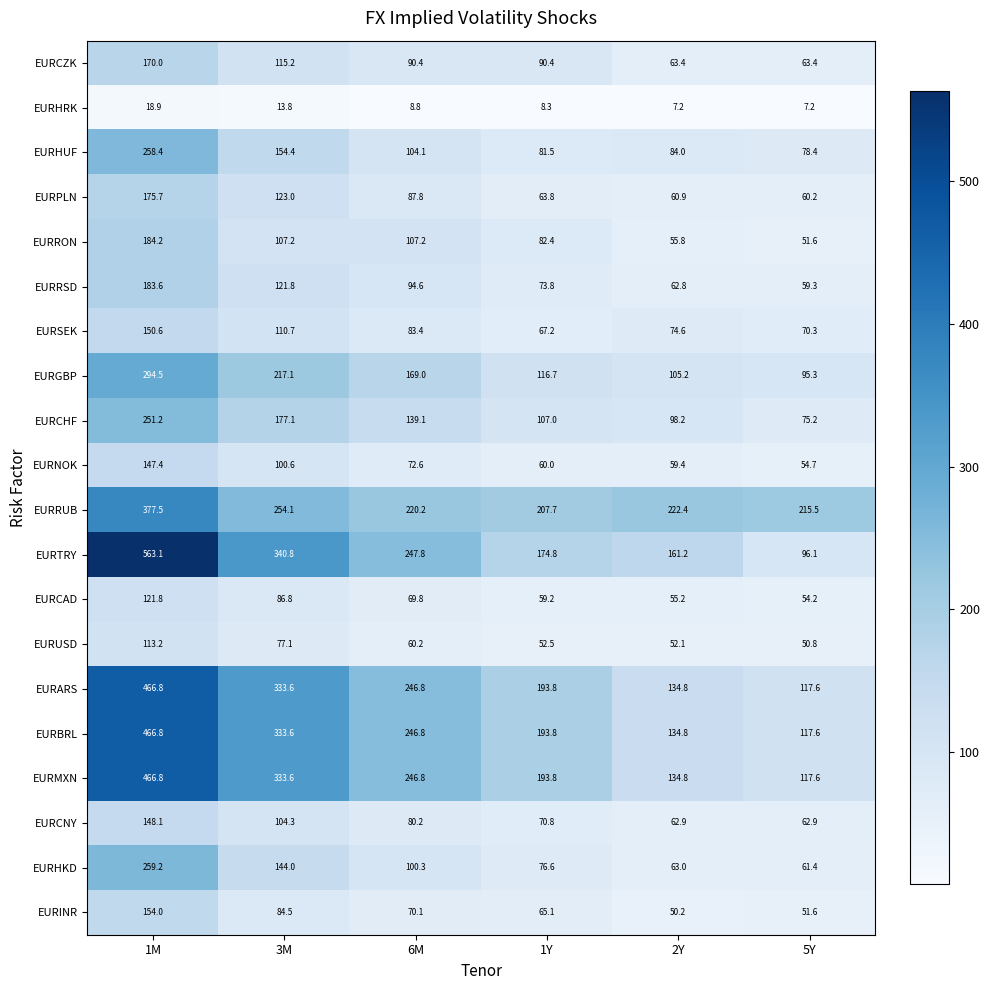

What value does the EURSEK series have at 3M?

110.7